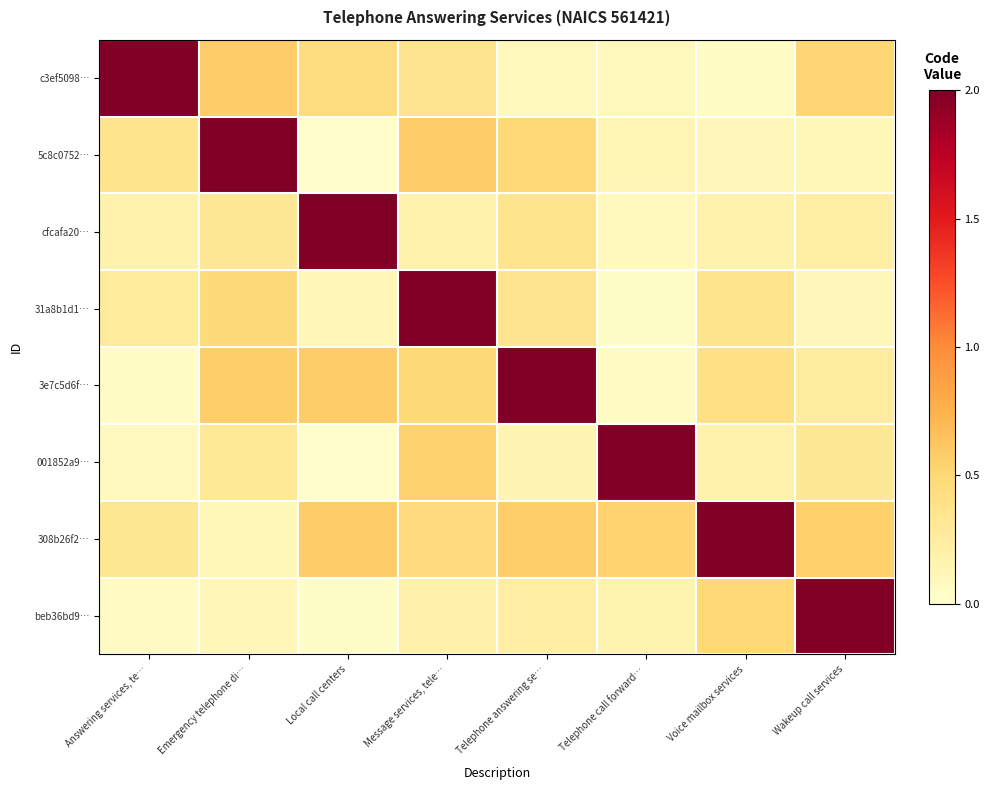

List the series in order of their peak value, lowest first.

c3ef5098…, 5c8c0752…, cfcafa20…, 31a8b1d1…, 3e7c5d6f…, 001852a9…, 308b26f2…, beb36bd9…